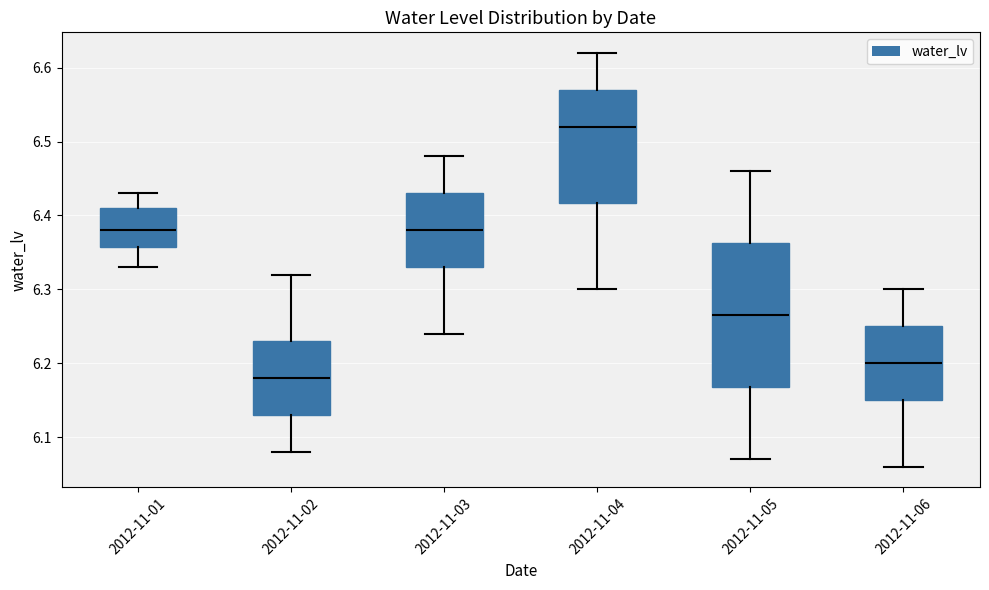

Which box's median line is the highest?

2012-11-04